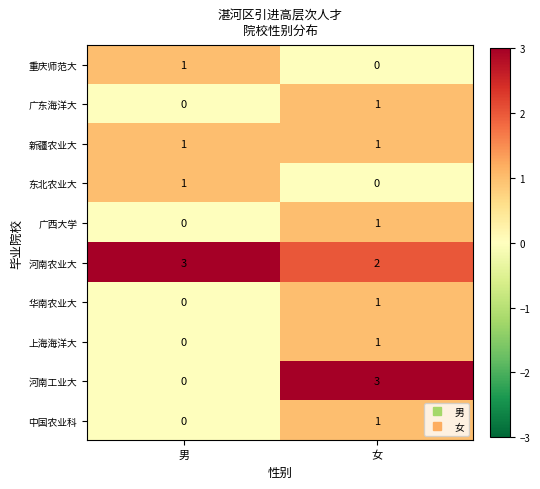

Is it true that 广东海洋大 equals 1 at 女?

True